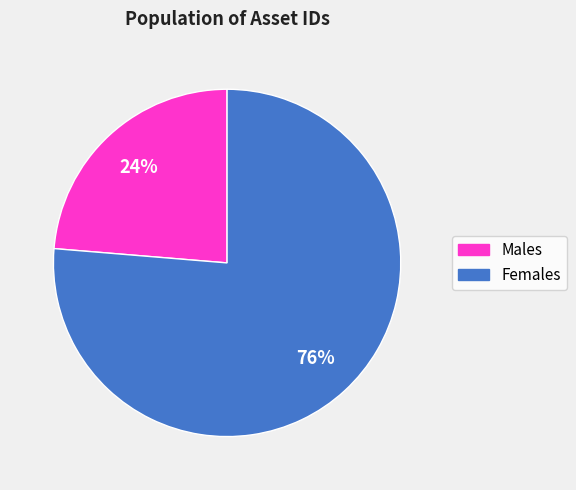

To the nearest percent, what percentage of the pie is Males?

24%